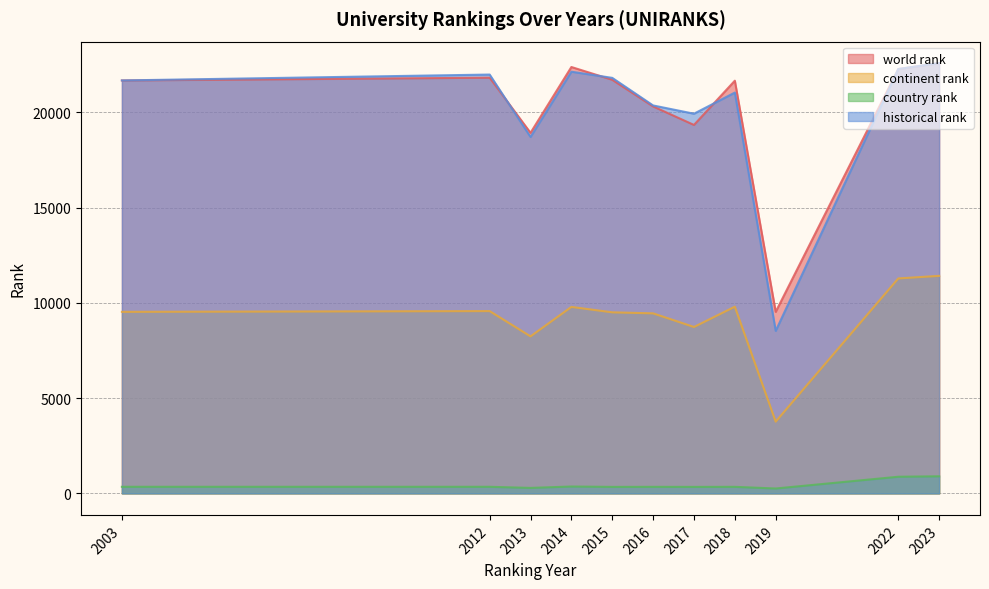

How many distinct data groups are displayed?

4